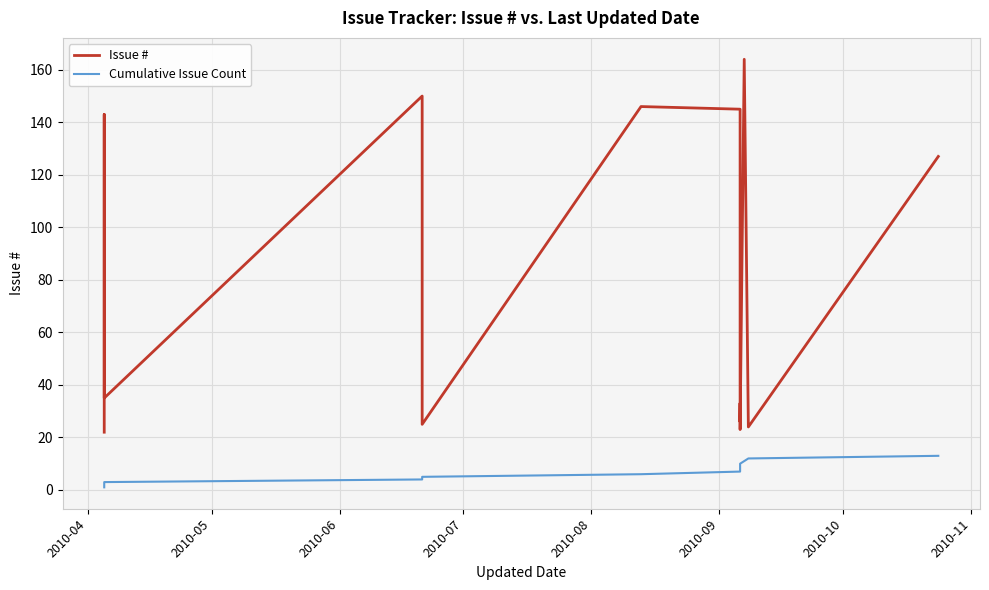

How many lines are shown in the chart?

2